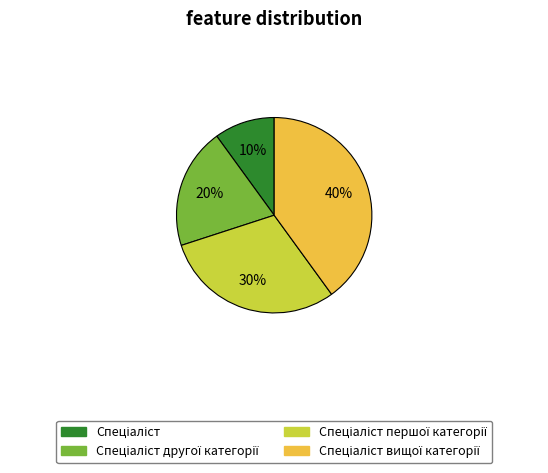

How many segments does this pie chart have?

4